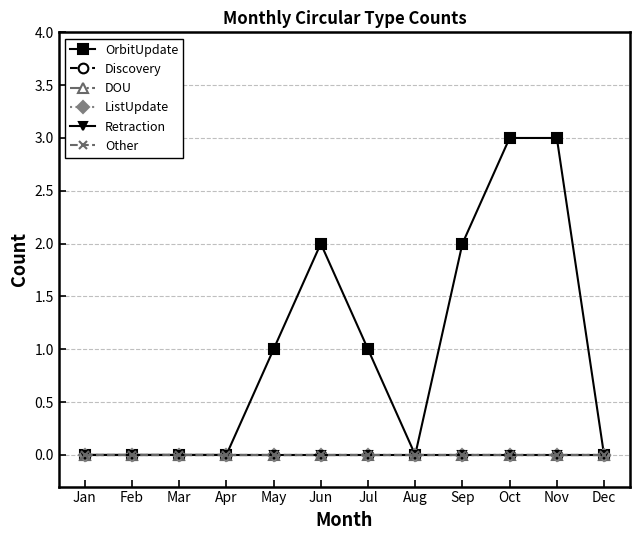

Between Jan and Nov, which is larger?

Nov